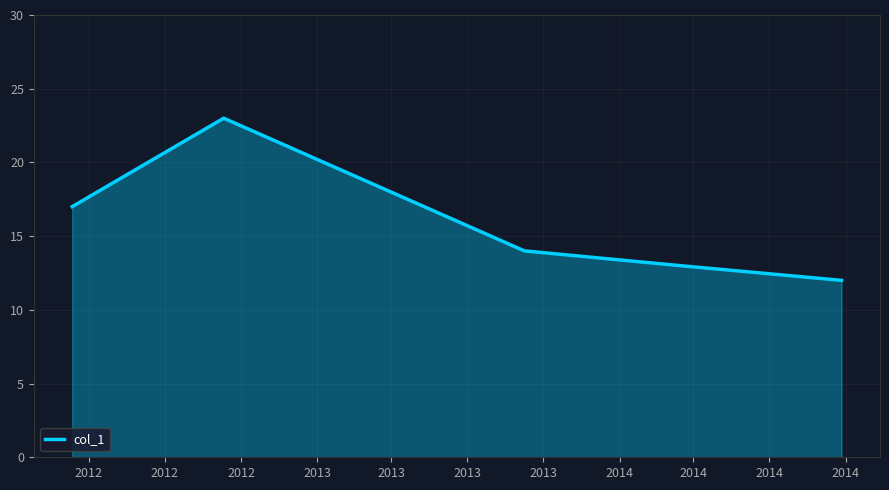

What is the minimum value shown in the chart?

12